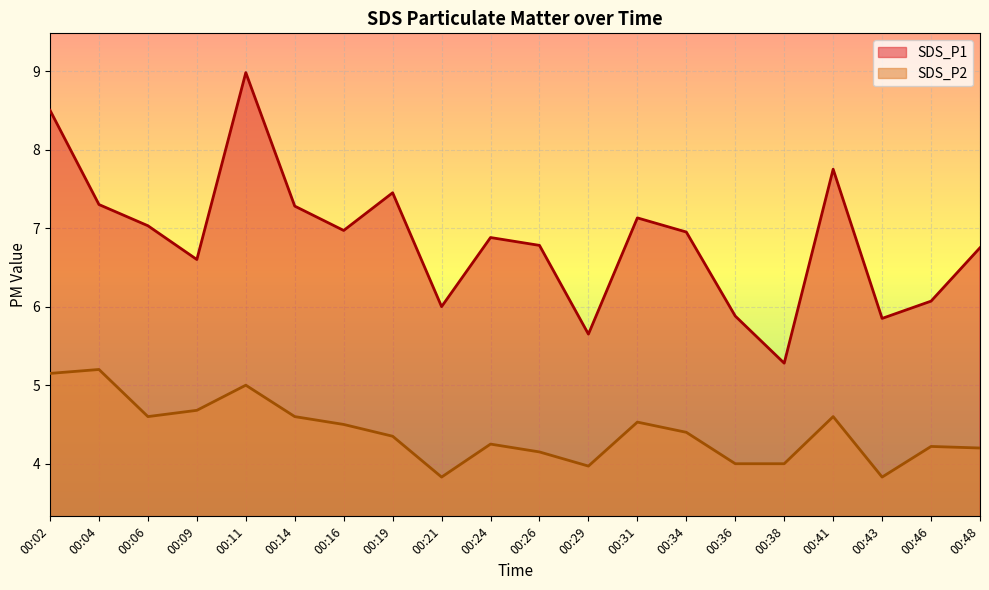

What is the value of the SDS_P2 point at the 5th from the left?

5.0